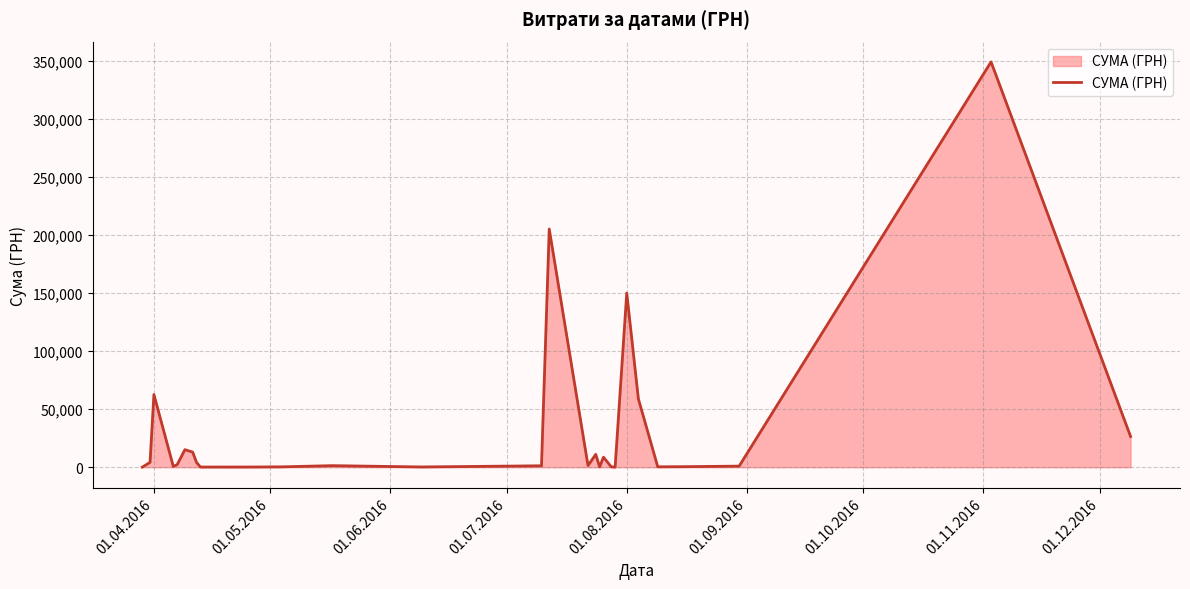

How many lines are shown in the chart?

1